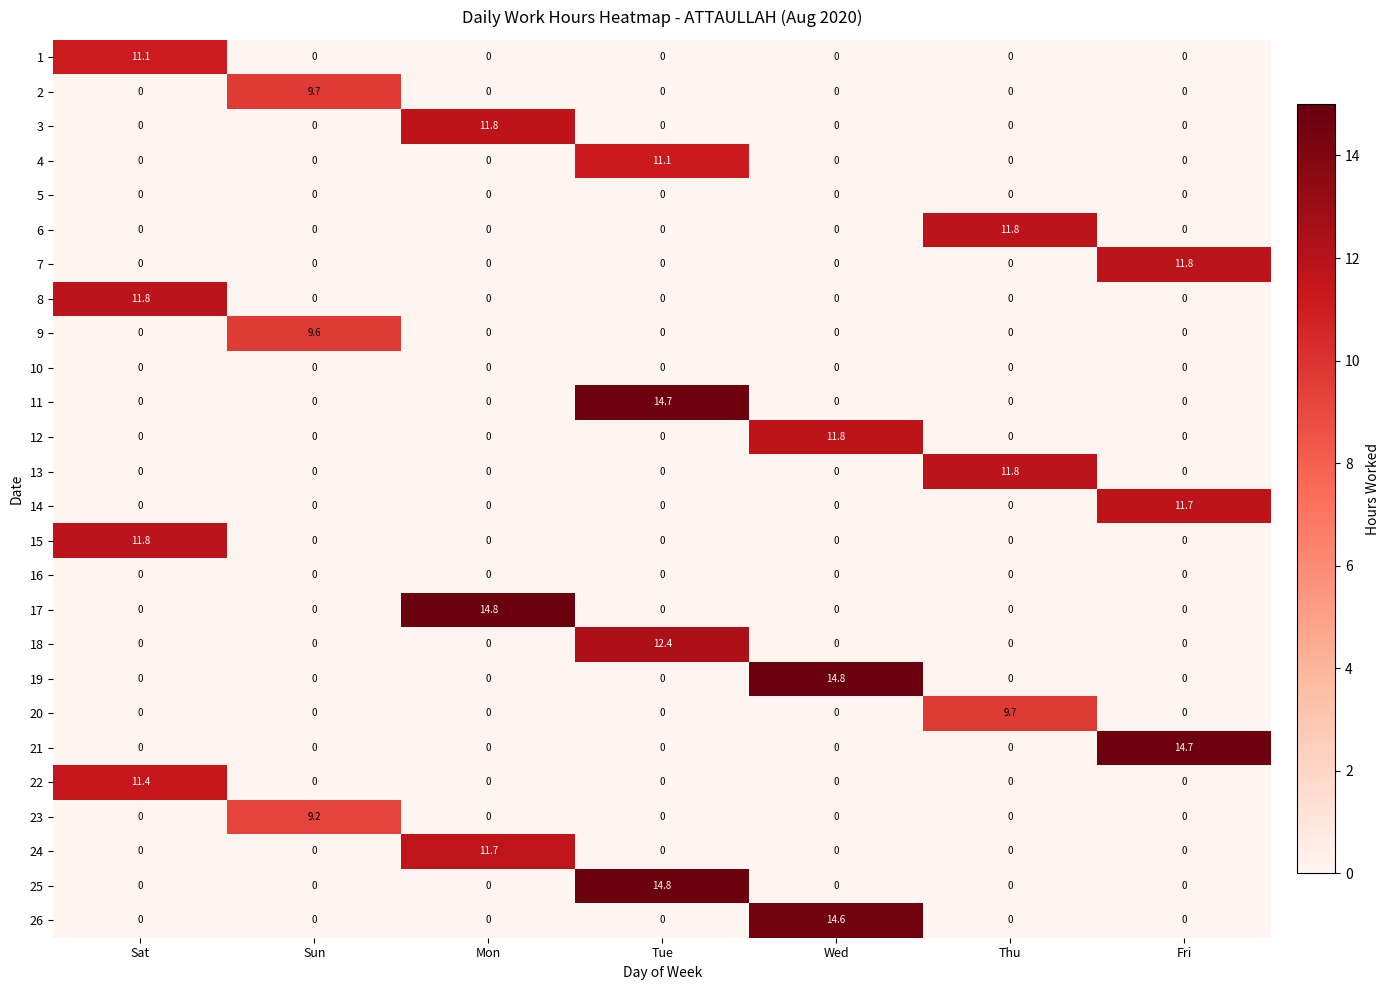

Is it true that 21 equals -4.5 at Sun?

False